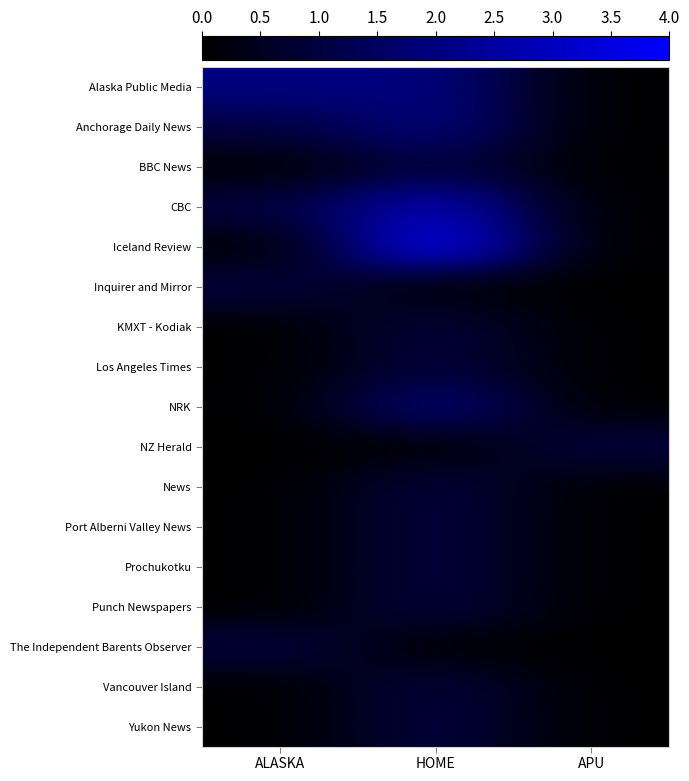

Reading left to right, list all the values displayed in this chart.

Alaska Public Media: ALASKA=2	HOME=2	APU=0
Anchorage Daily News: ALASKA=1	HOME=2	APU=0
BBC News: ALASKA=0	HOME=1	APU=0
CBC: ALASKA=1	HOME=3	APU=0
Iceland Review: ALASKA=0	HOME=4	APU=0
Inquirer and Mirror: ALASKA=1	HOME=0	APU=0
KMXT - Kodiak: ALASKA=0	HOME=1	APU=0
Los Angeles Times: ALASKA=0	HOME=1	APU=0
NRK: ALASKA=0	HOME=2	APU=0
NZ Herald: ALASKA=0	HOME=0	APU=1
News: ALASKA=0	HOME=1	APU=0
Port Alberni Valley News: ALASKA=0	HOME=1	APU=0
Prochukotku: ALASKA=0	HOME=1	APU=0
Punch Newspapers: ALASKA=0	HOME=1	APU=0
The Independent Barents Observer: ALASKA=1	HOME=0	APU=0
Vancouver Island: ALASKA=0	HOME=1	APU=0
Yukon News: ALASKA=0	HOME=1	APU=0